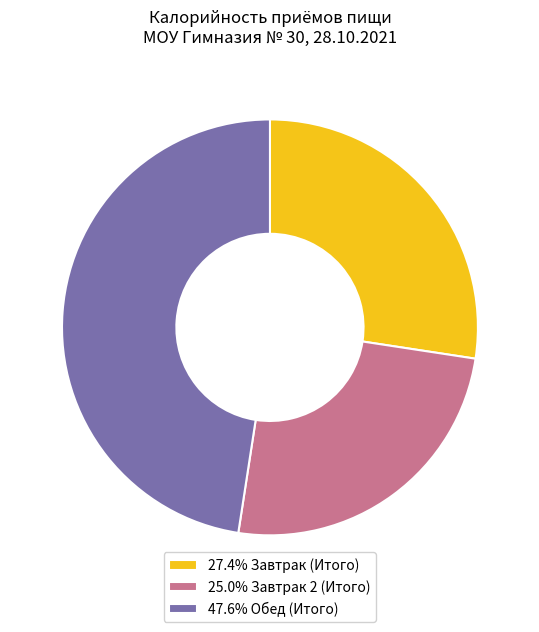

What is the ratio of the value at 47.6% Обед (Итого) to the value at 25.0% Завтрак 2 (Итого)?

1.9